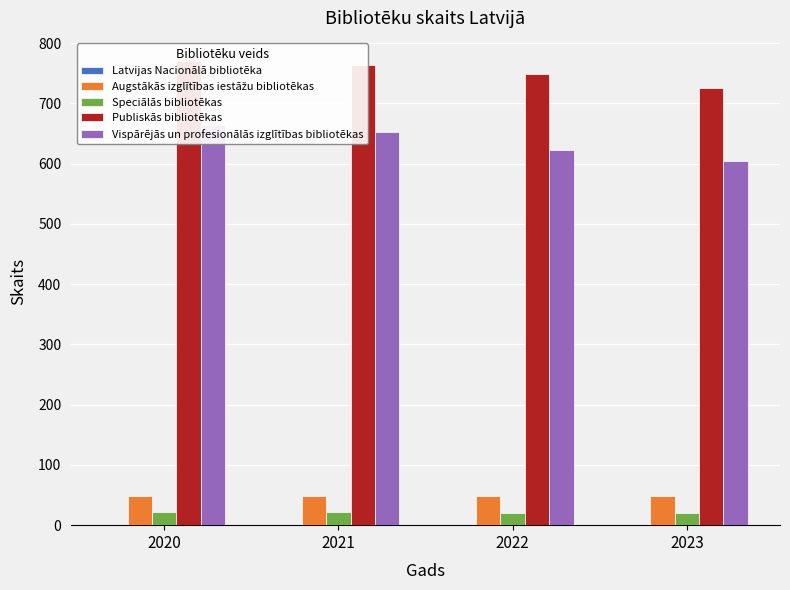

List the labels in order of Vispārējās un profesionālās izglītības bibliotēkas value, smallest first.

2023, 2022, 2021, 2020